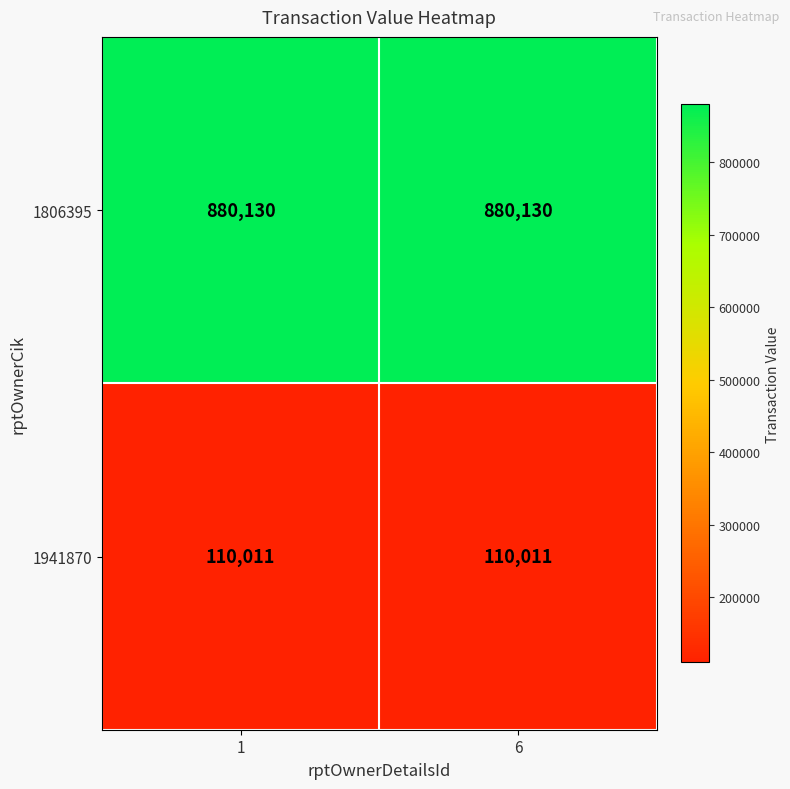

Reading left to right, extract all data points from this chart.

1806395: 880130	880130
1941870: 110011	110011